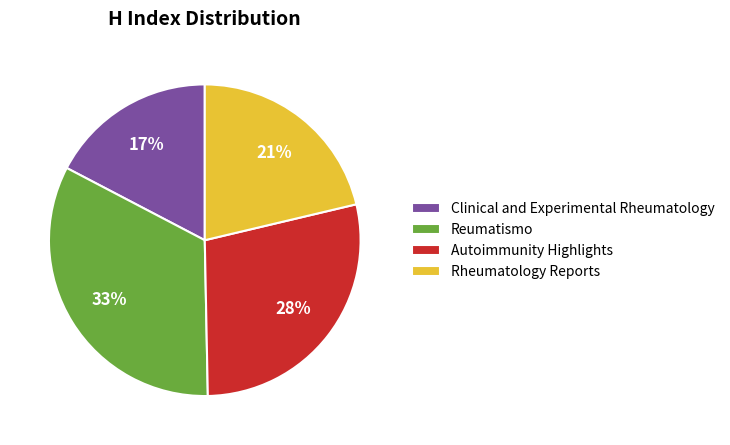

Do Rheumatology Reports and Reumatismo together represent more than half of the pie?

Yes